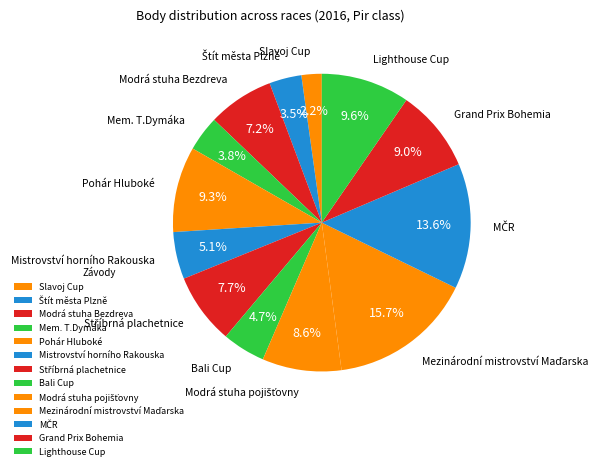

True or false: Pohár Hluboké accounts for 21% of the total.

False